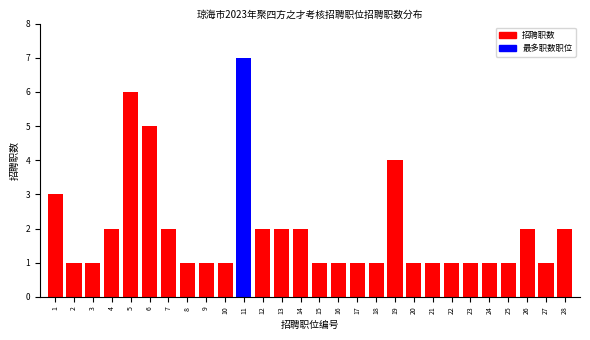

Reading right to left, extract all data points from this chart.

28=2	27=1	26=2	25=1	24=1	23=1	22=1	21=1	20=1	19=4	18=1	17=1	16=1	15=1	14=2	13=2	12=2	11=7	10=1	9=1	8=1	7=2	6=5	5=6	4=2	3=1	2=1	1=3